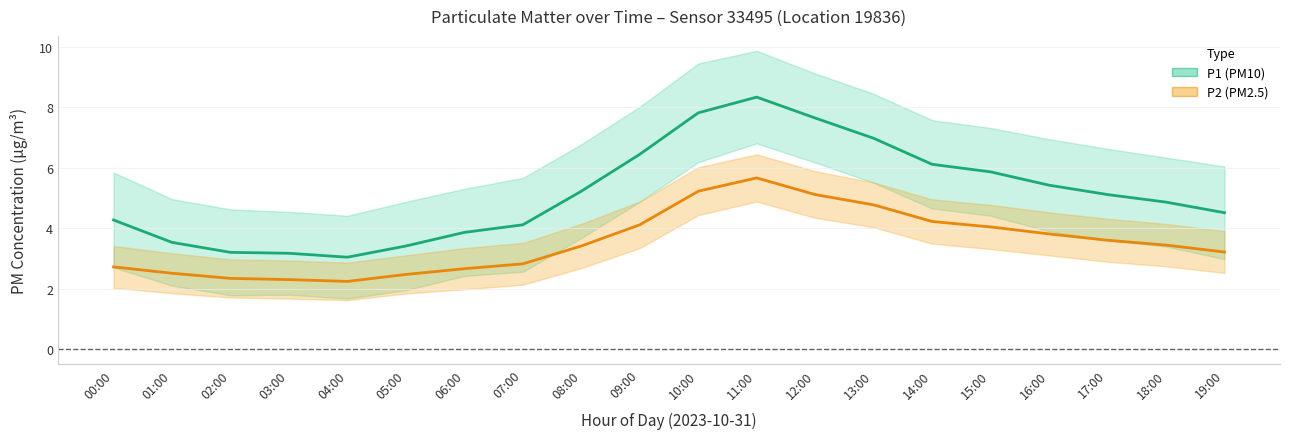

What is the sum of all P1 (PM10) values?

103.1